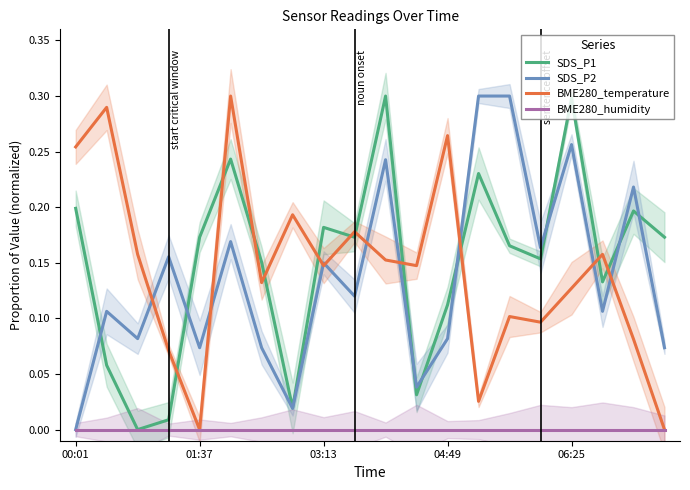

What is the greatest value displayed?

0.3